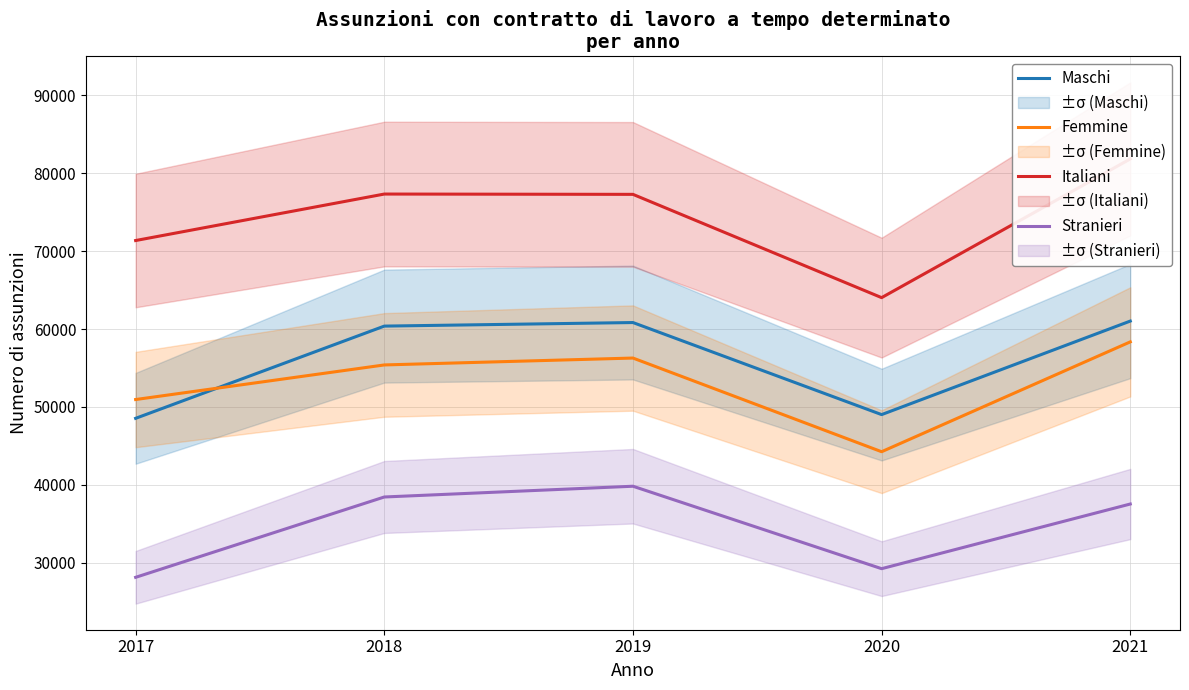

Between 2019 and 2020, which series saw the biggest shift?

Italiani